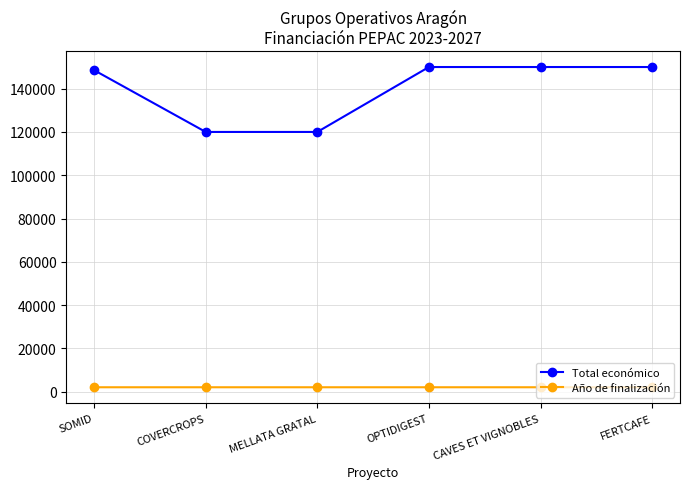

Is it true that Total económico equals 120000 at MELLATA GRATAL?

True